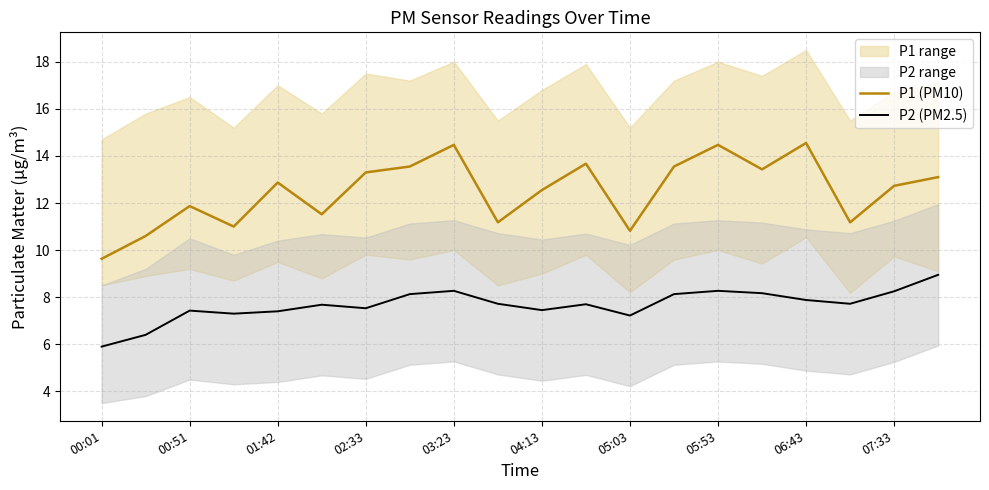

True or false: P2 (PM2.5) and P1 (PM10) intersect in this chart.

False